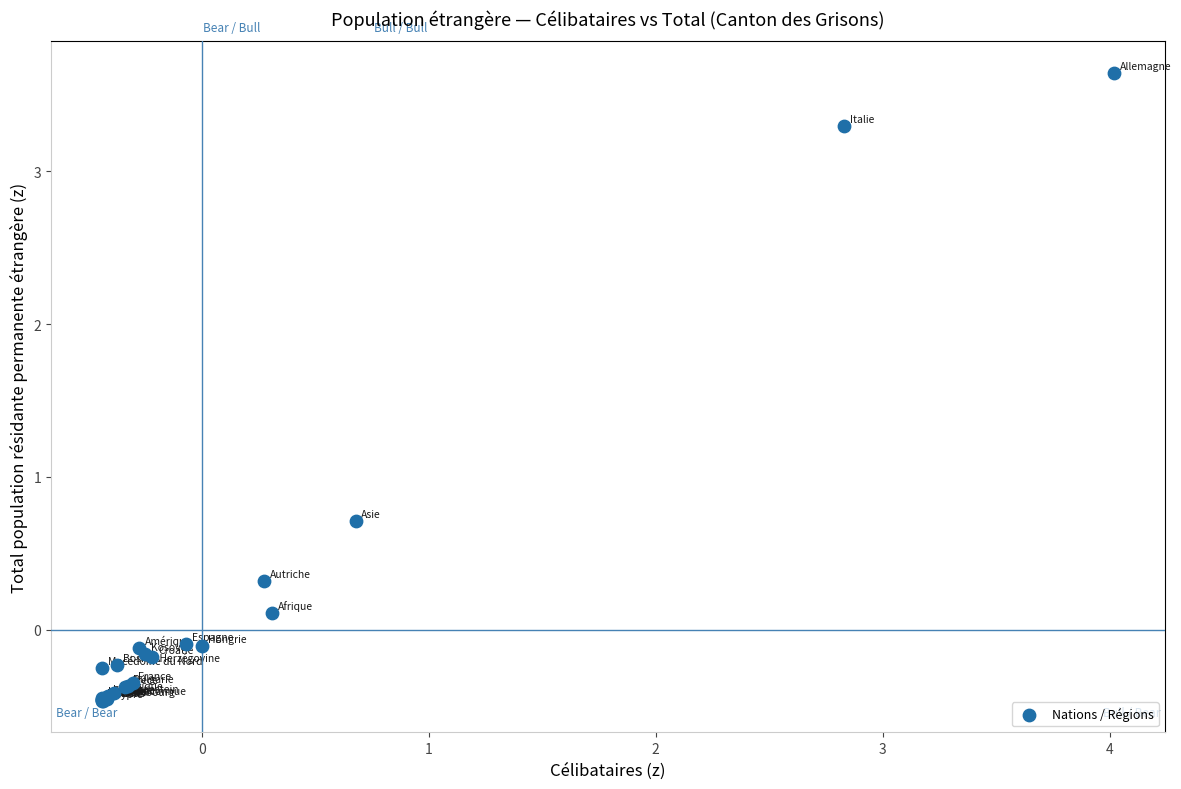

What Y value in the scatter plot is closest to 1?

0.7